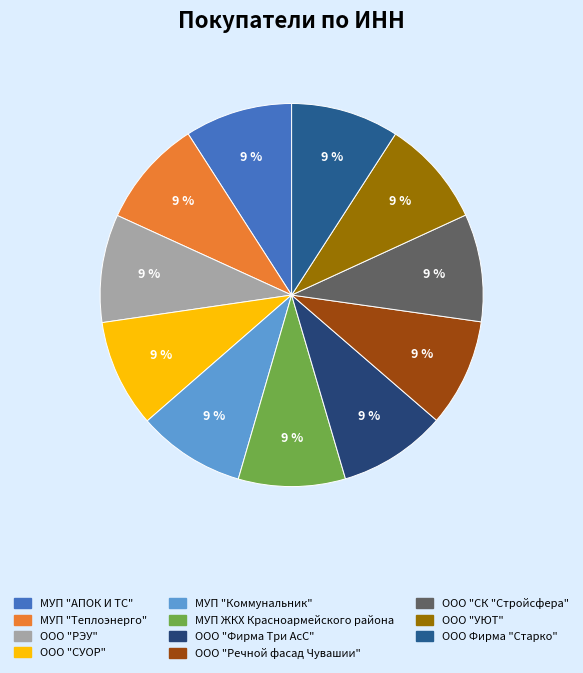

Count the number of slices in the pie.

11